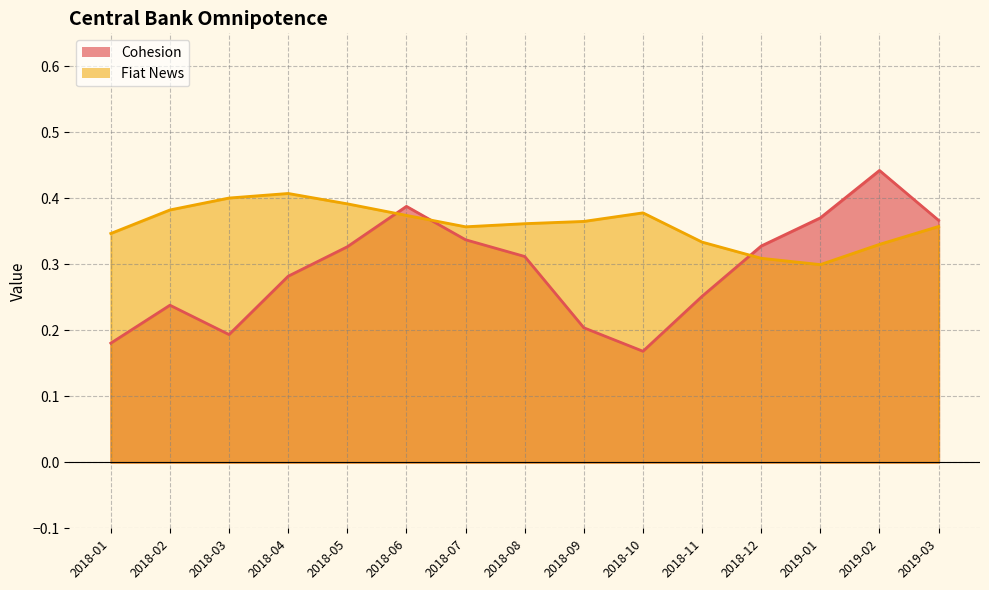

True or false: Cohesion has a value of 0.3 at 2018-12.

True